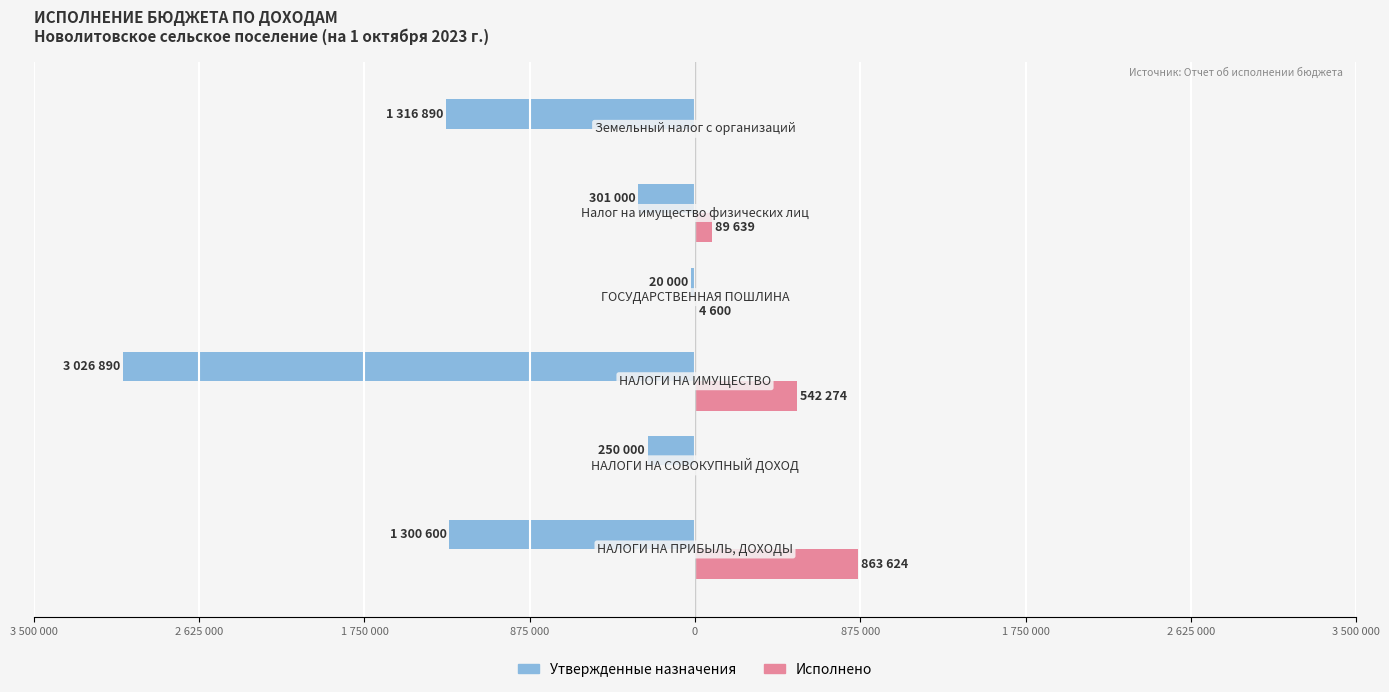

What is the value of the Утвержденные назначения bar at the 3rd from the left?

-3026890.0